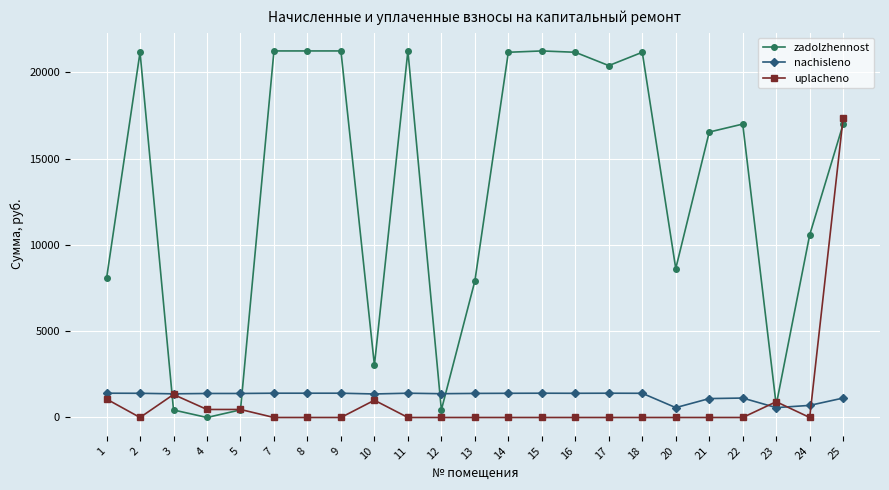

Is it true that uplacheno equals 9823.2 at 13?

False